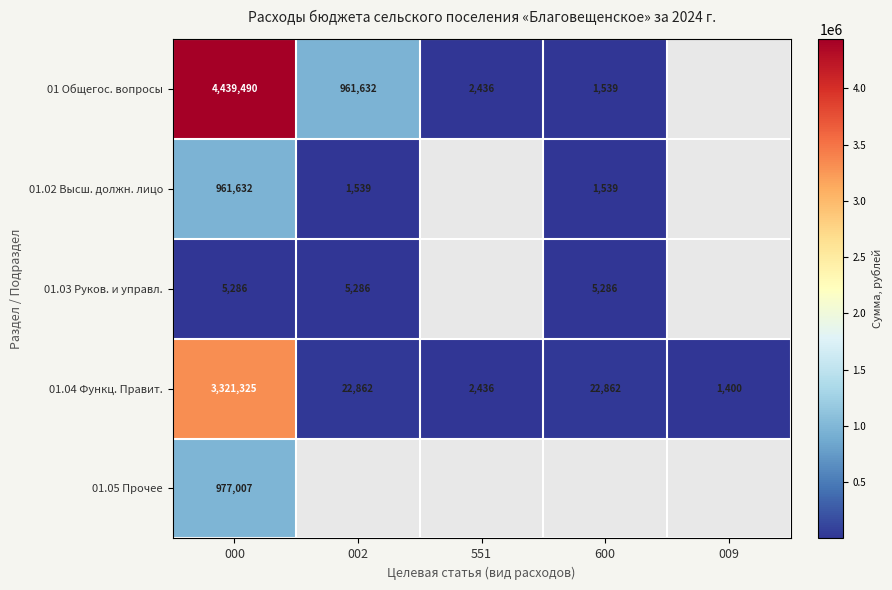

How many distinct data groups are displayed?

5